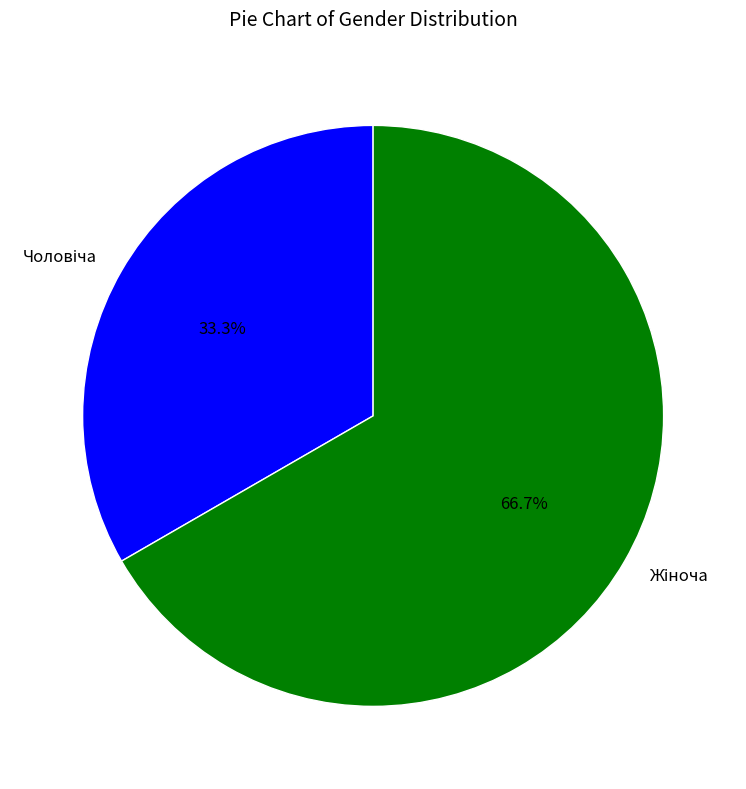

Is there any slice that represents more than half of the pie?

Yes